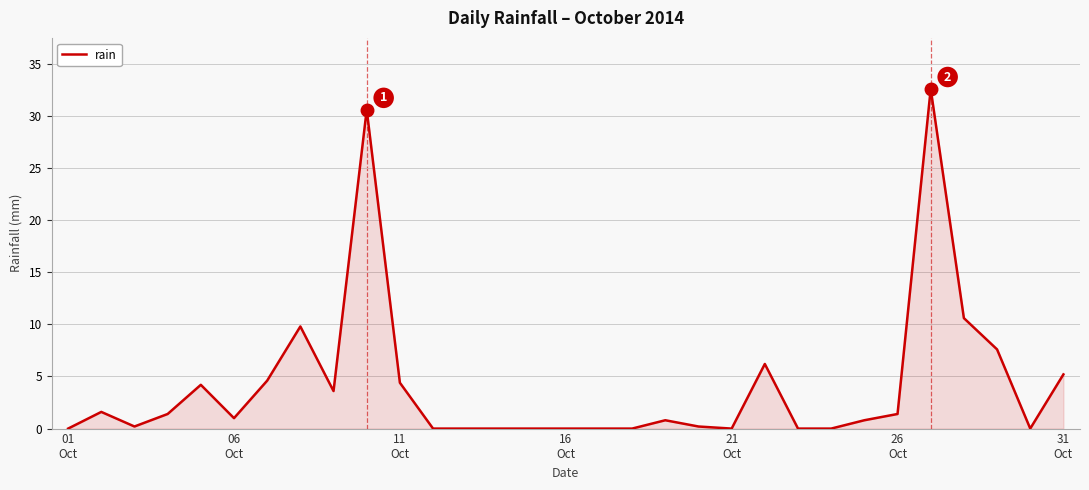

Does the chart have visible grid lines?

Yes